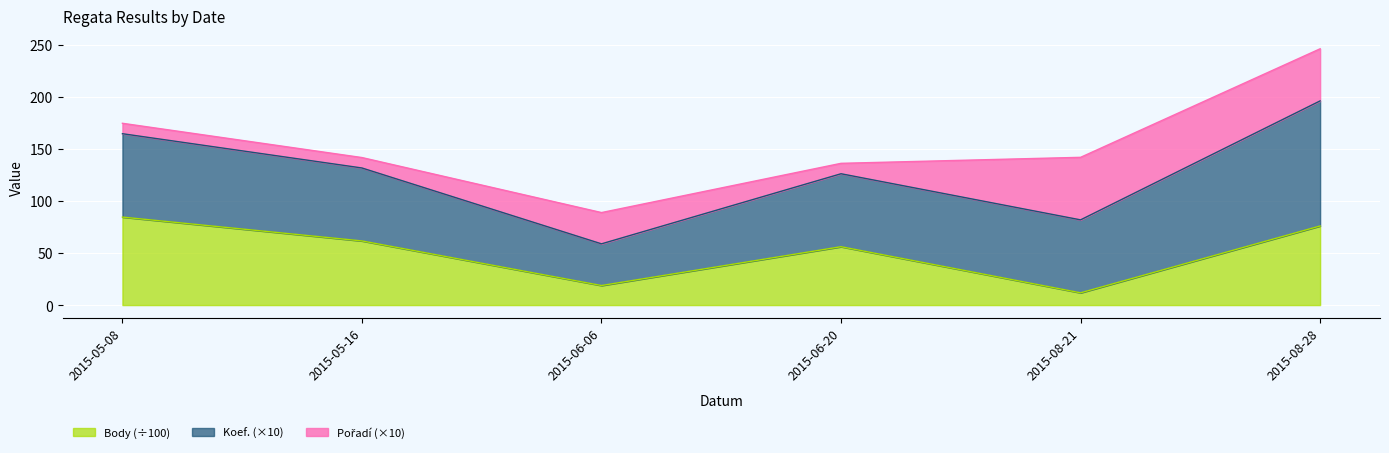

At how many categories does at least one series exceed 184?

1